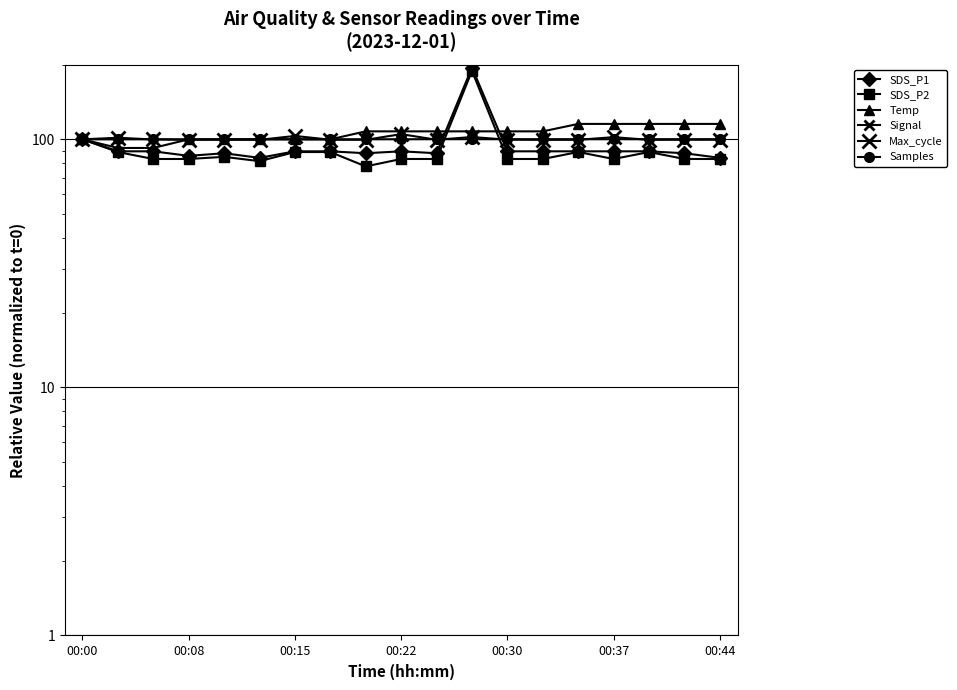

How many times do Samples and Temp cross each other?

3